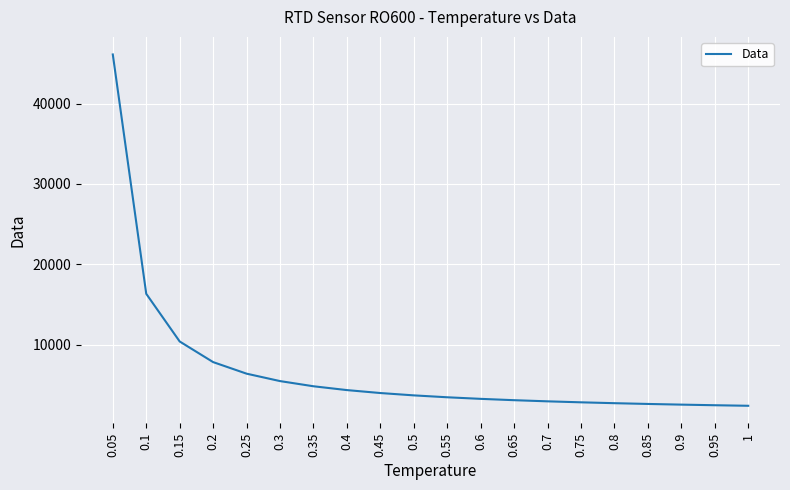

What is the difference between the maximum and minimum values?

43737.7